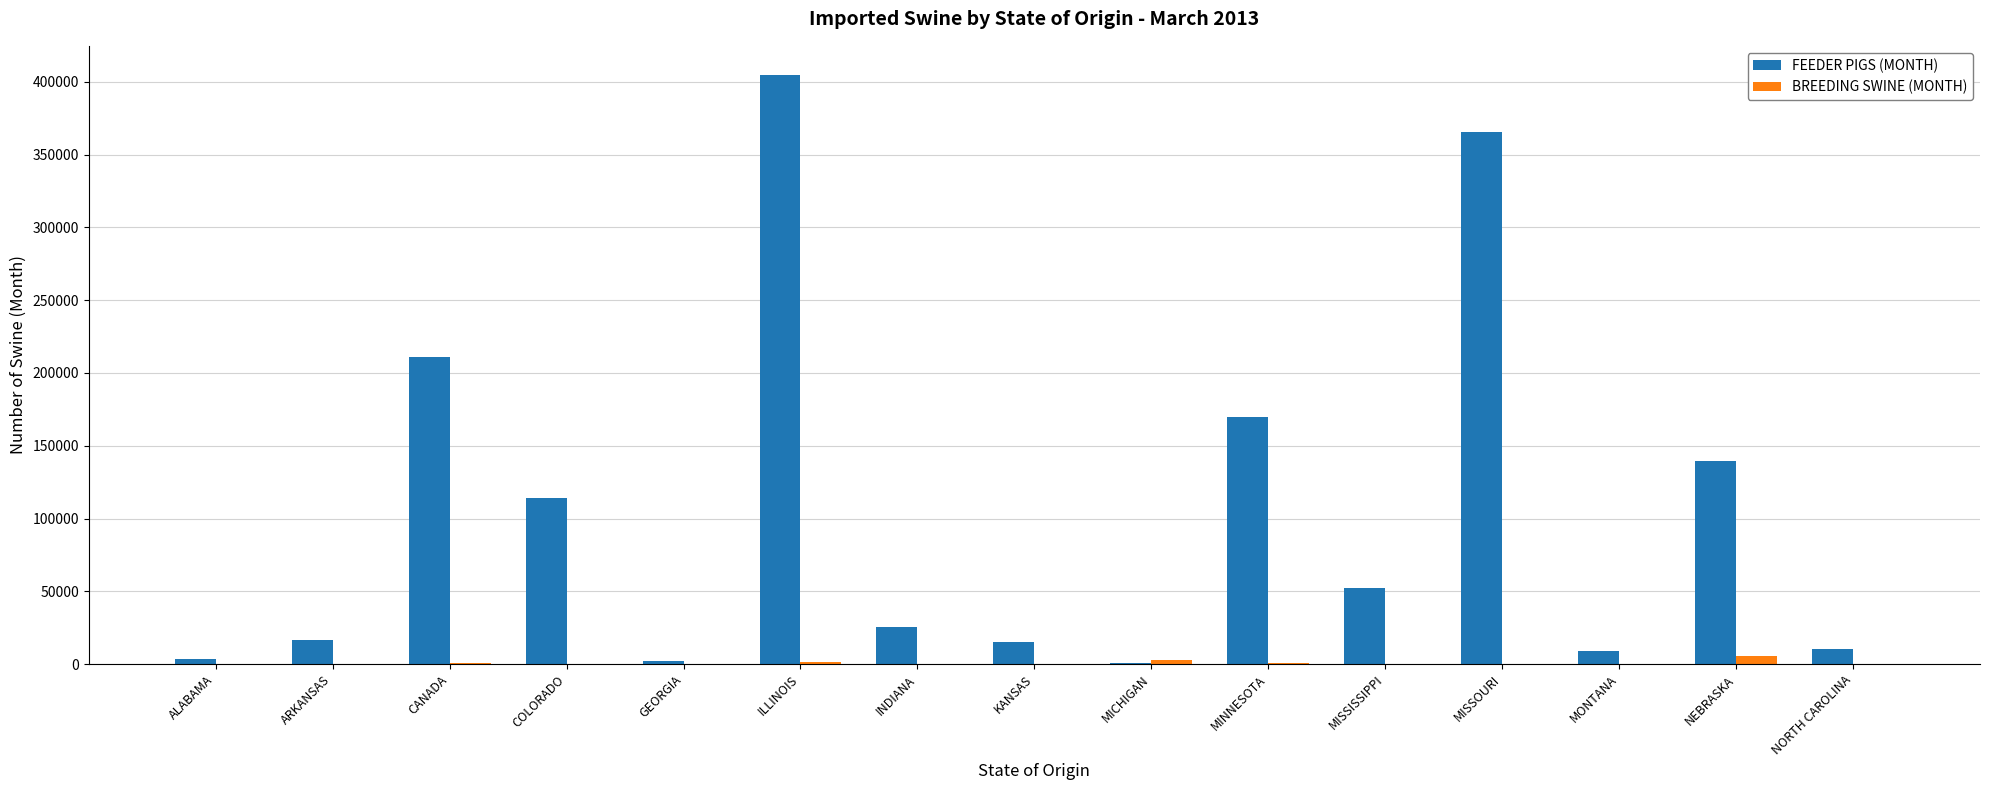

Is the value of BREEDING SWINE (MONTH) at NEBRASKA greater than the value of FEEDER PIGS (MONTH) at ARKANSAS?

No